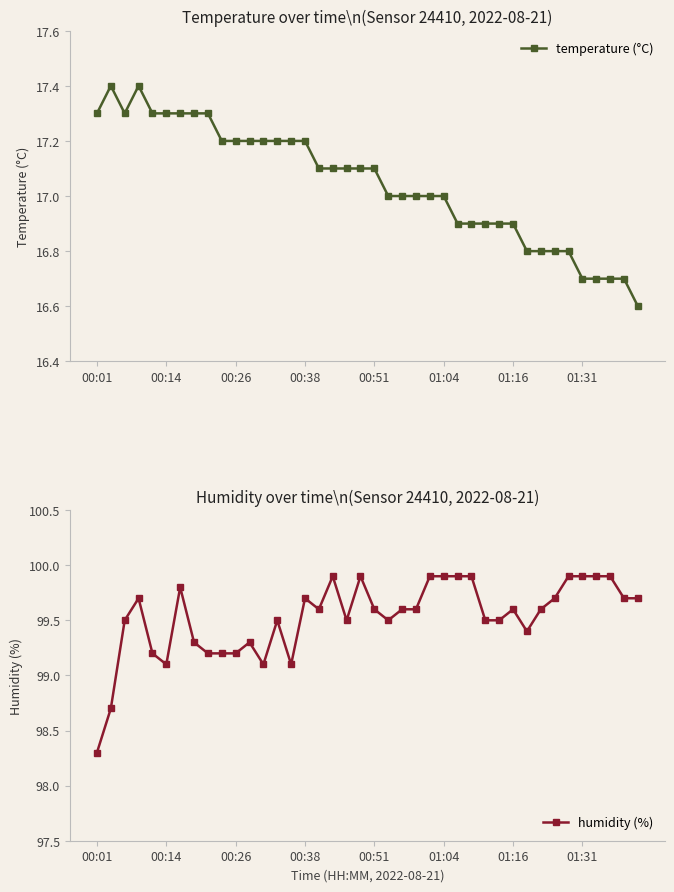

What are all the series names shown in the legend?

temperature (°C), humidity (%)